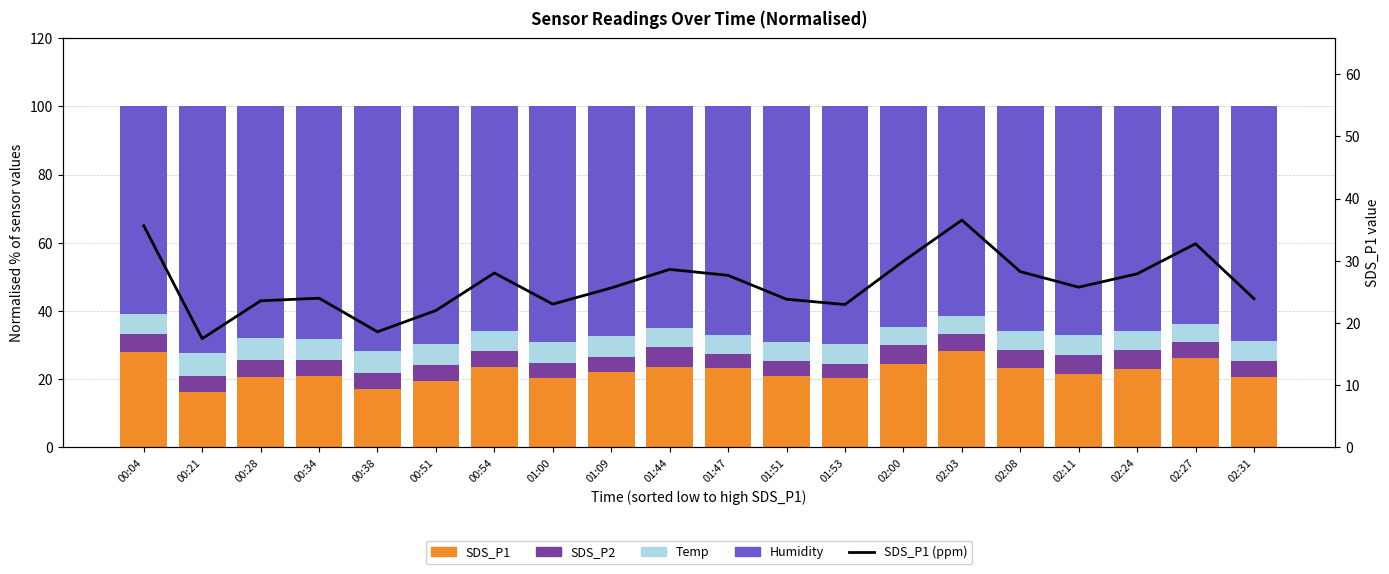

What position from the right is 01:53?

8